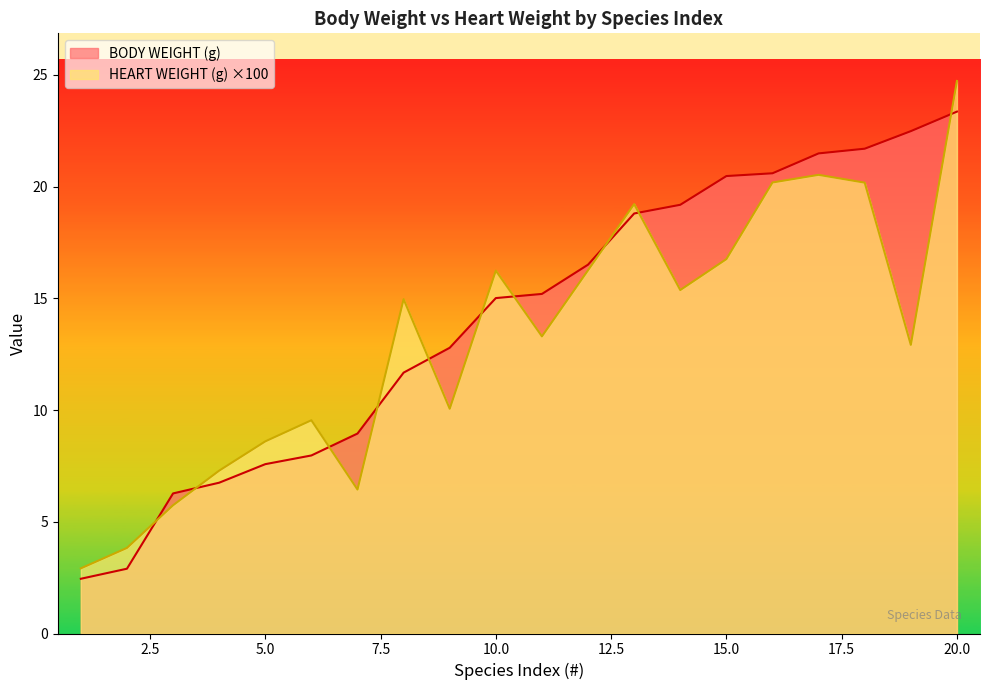

At which category does the chart reach its peak across all series?

20.0